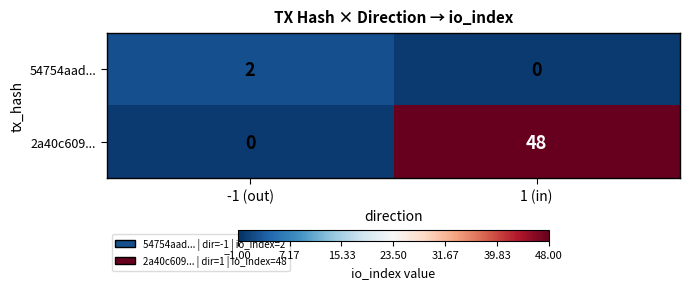

The value of 2a40c609... at -1 (out) is -32. True or false?

False